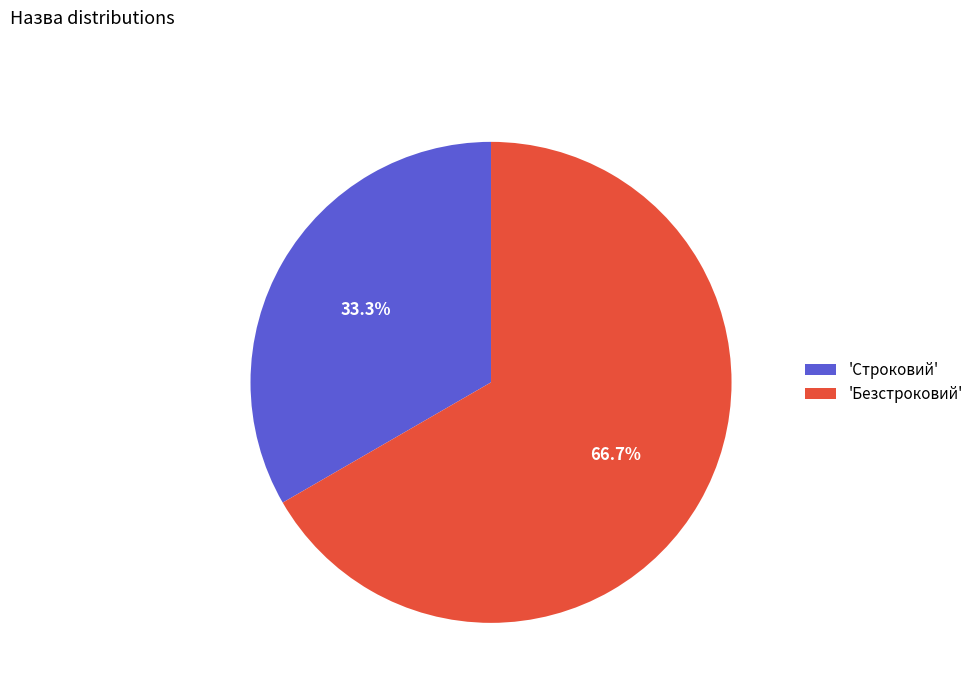

Is there any slice that represents more than half of the pie?

Yes